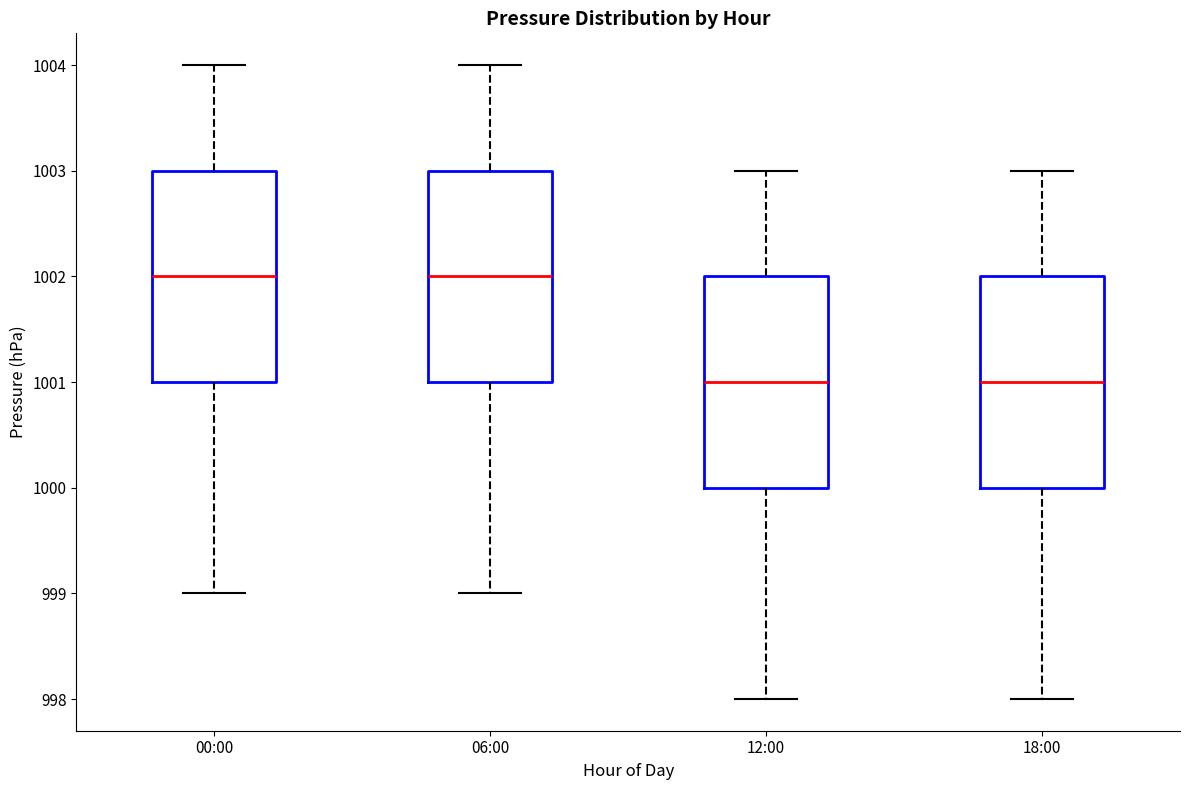

Where does the lower whisker of the box for 00:00 end on the y-axis? The values are not printed on the chart, so give them approximately, as read against the axis.

999